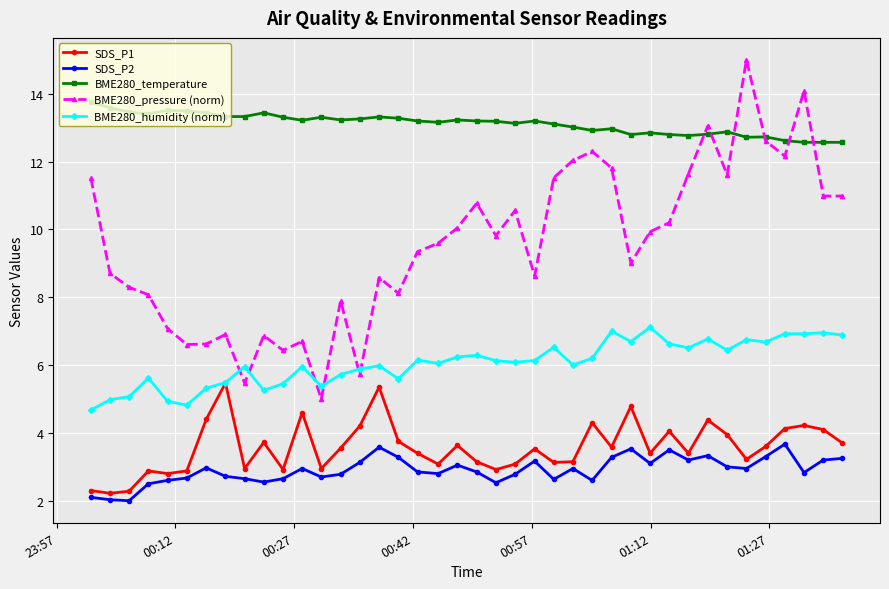

True or false: BME280_pressure (norm) has more than 2 interior local peaks.

True